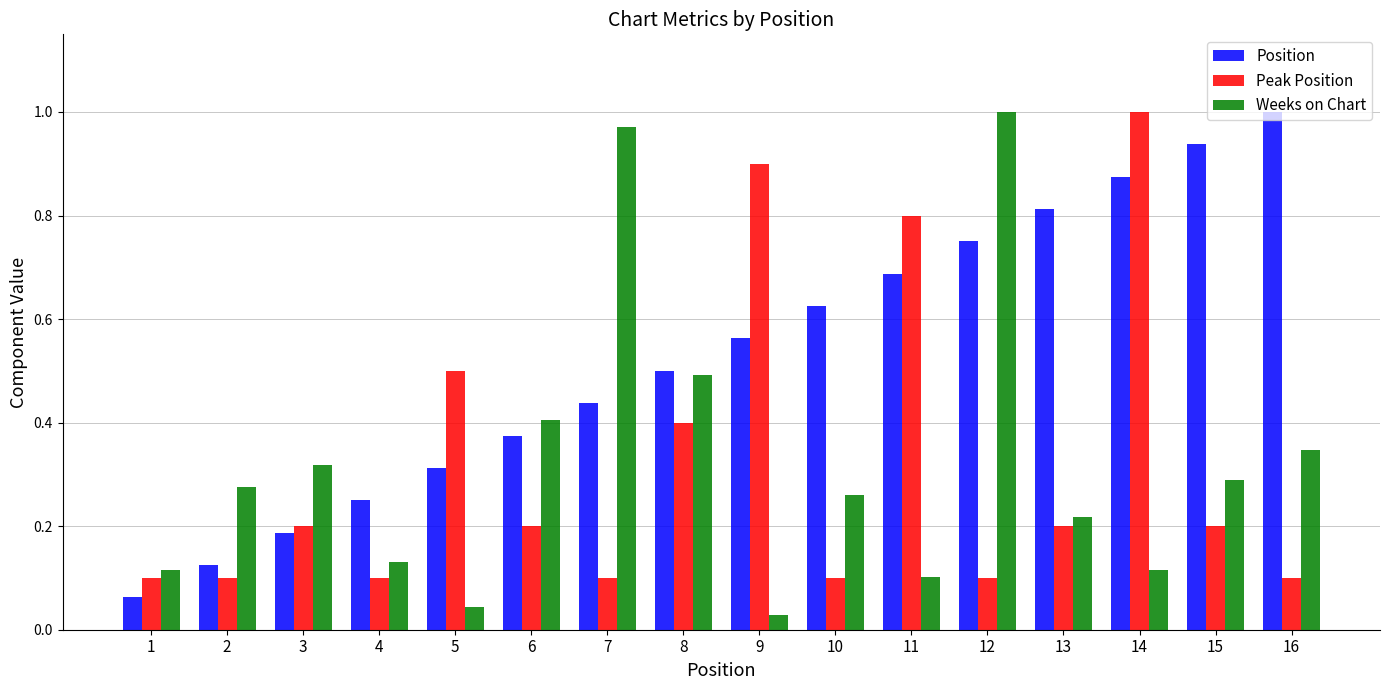

At which category does the chart reach its minimum across all series?

9